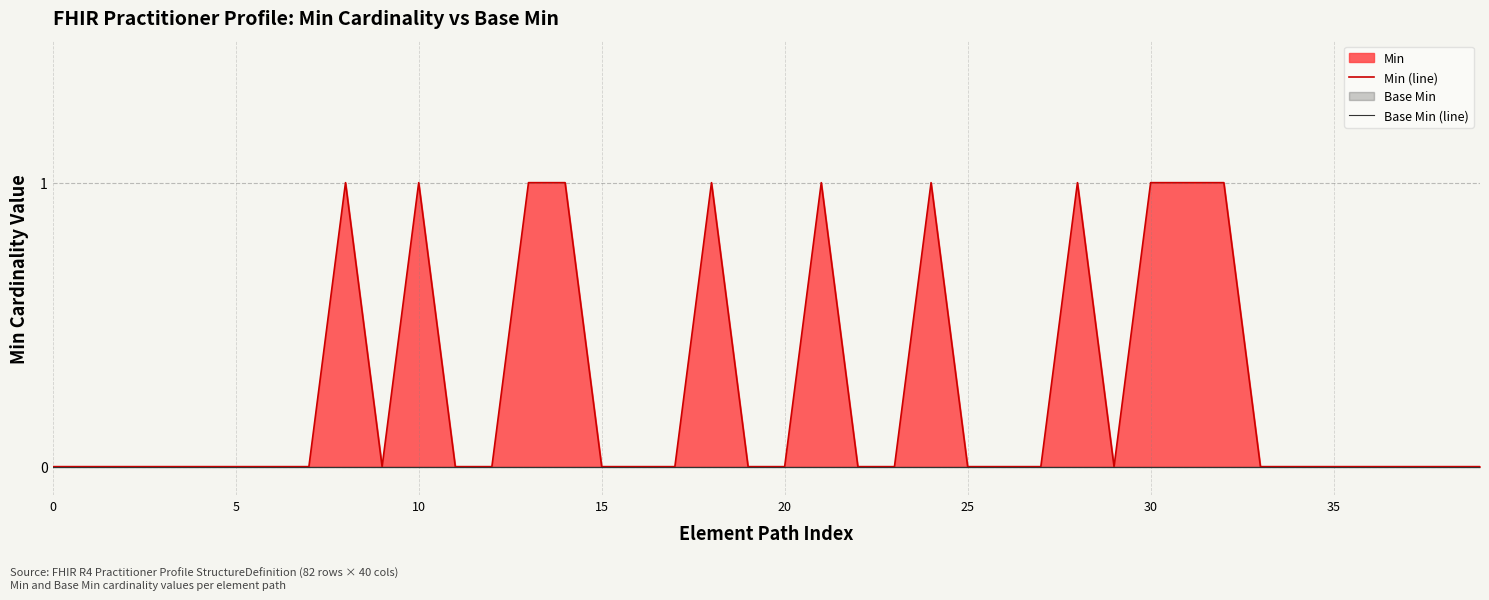

At 37, list the series in order from largest to smallest.

Min (line), Base Min (line)